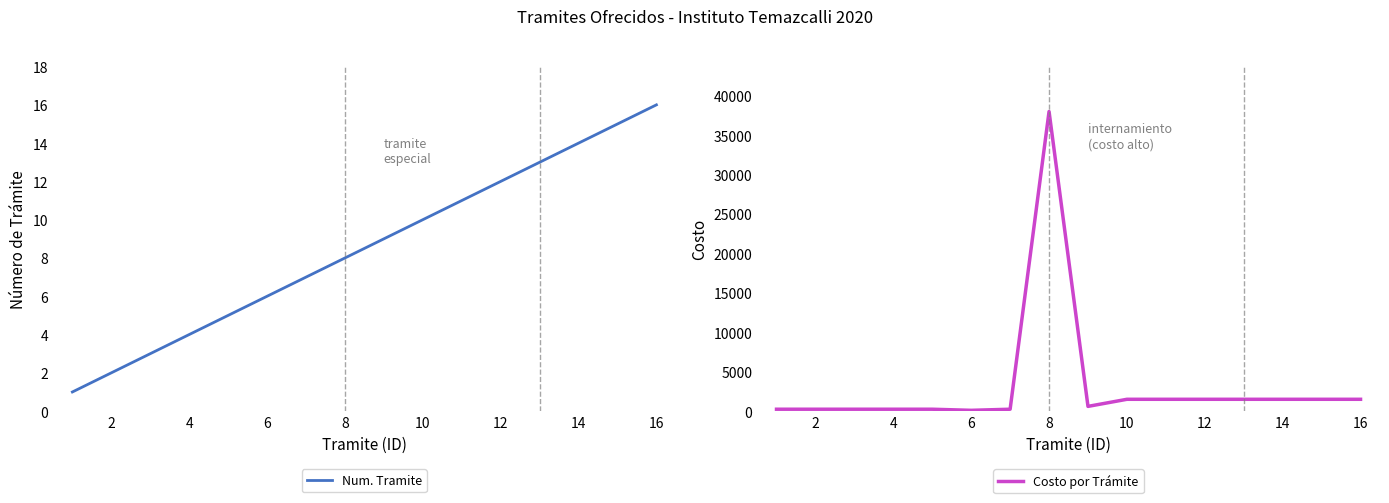

True or false: Num. Tramite has a value of 4 at 4.

True